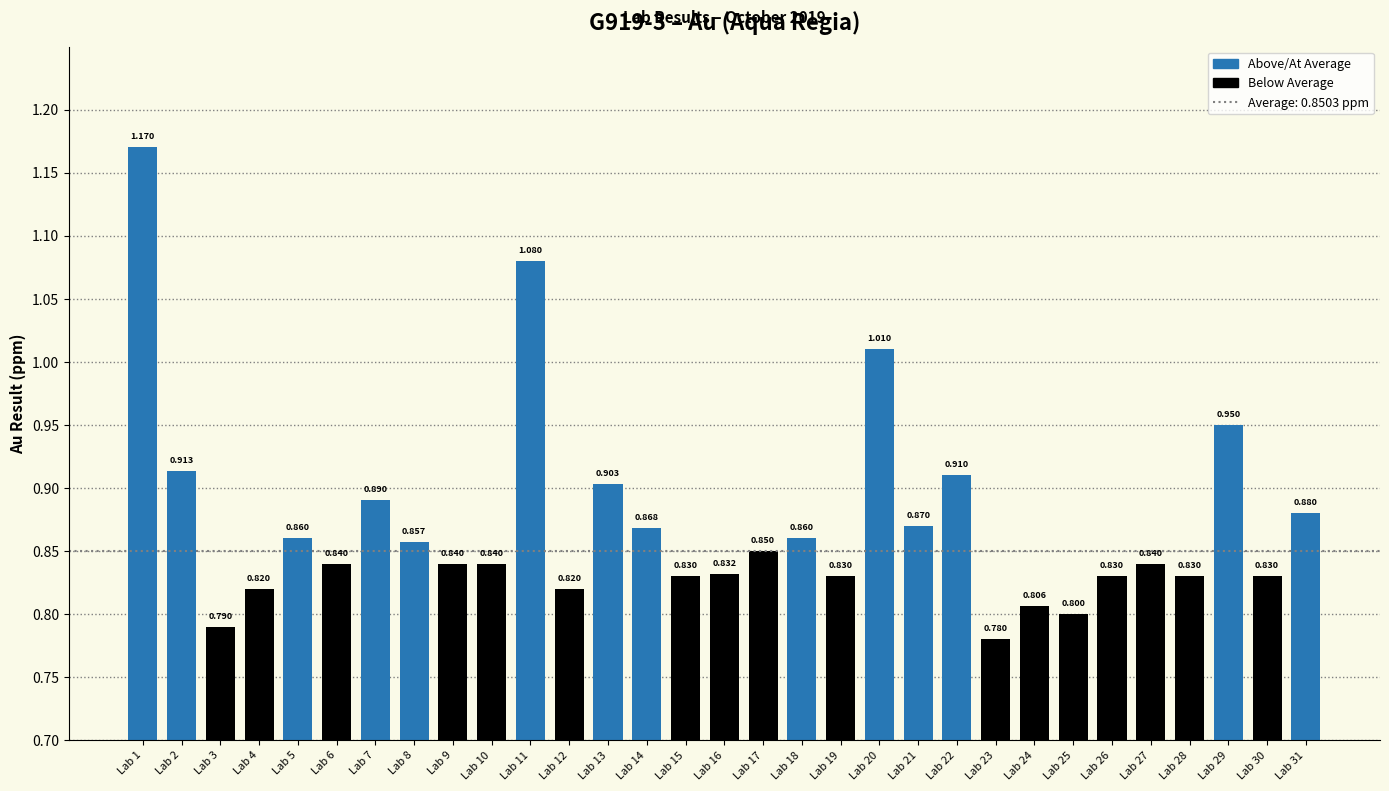

Rank the categories by value from highest to lowest.

Lab 1, Lab 11, Lab 20, Lab 29, Lab 2, Lab 22, Lab 13, Lab 7, Lab 31, Lab 21, Lab 14, Lab 5, Lab 18, Lab 8, Lab 17, Lab 6, Lab 9, Lab 10, Lab 27, Lab 16, Lab 15, Lab 19, Lab 26, Lab 28, Lab 30, Lab 4, Lab 12, Lab 24, Lab 25, Lab 3, Lab 23